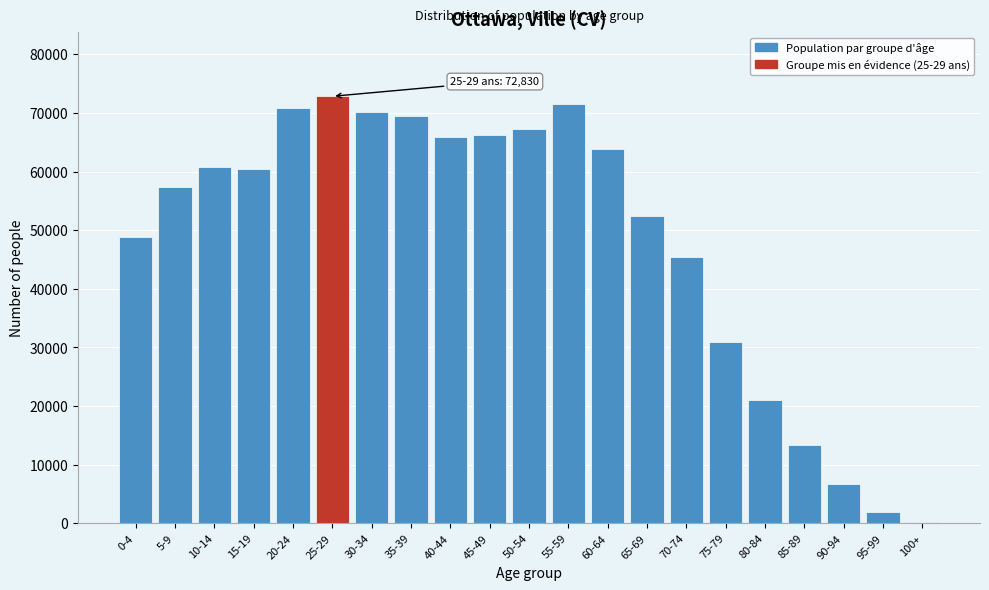

What is the ratio of the value at 10-14 to the value at 85-89?

4.5